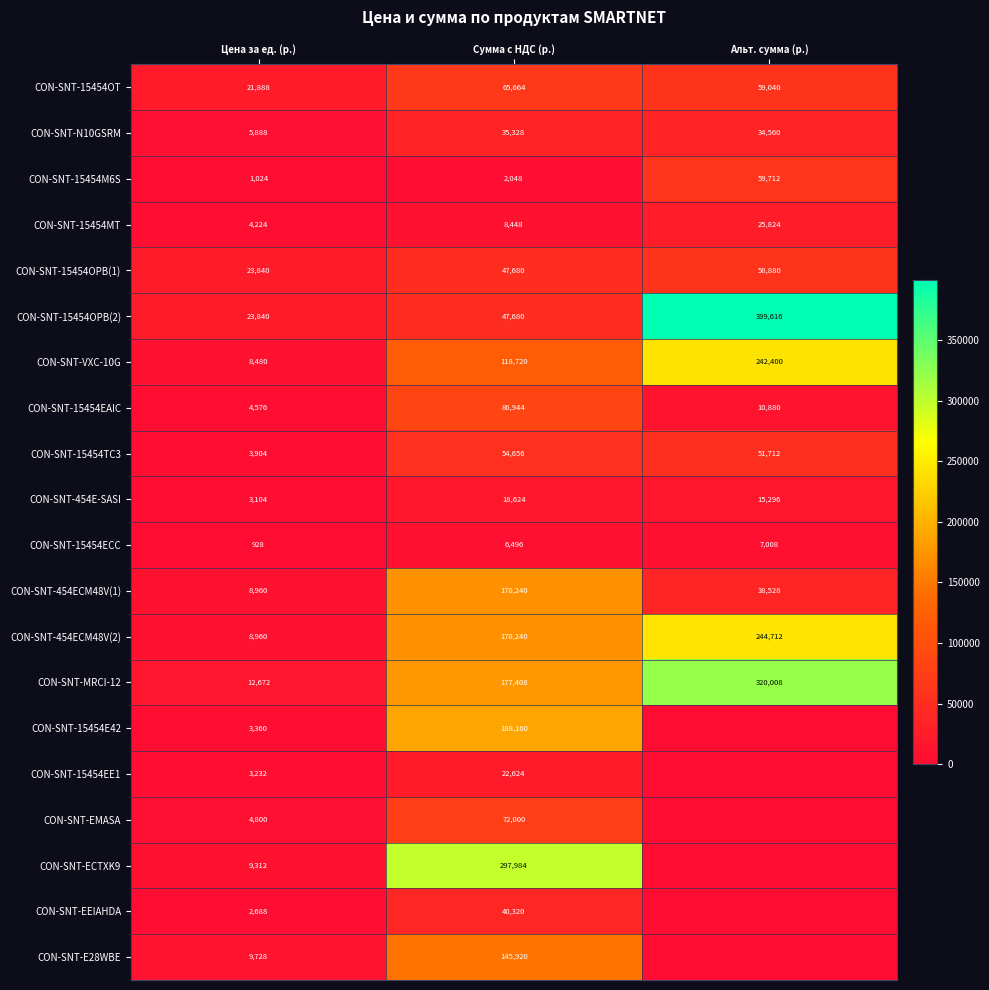

Is the value of CON-SNT-15454M6S at Сумма с НДС (р.) greater than the value of CON-SNT-15454ECC at Сумма с НДС (р.)?

No